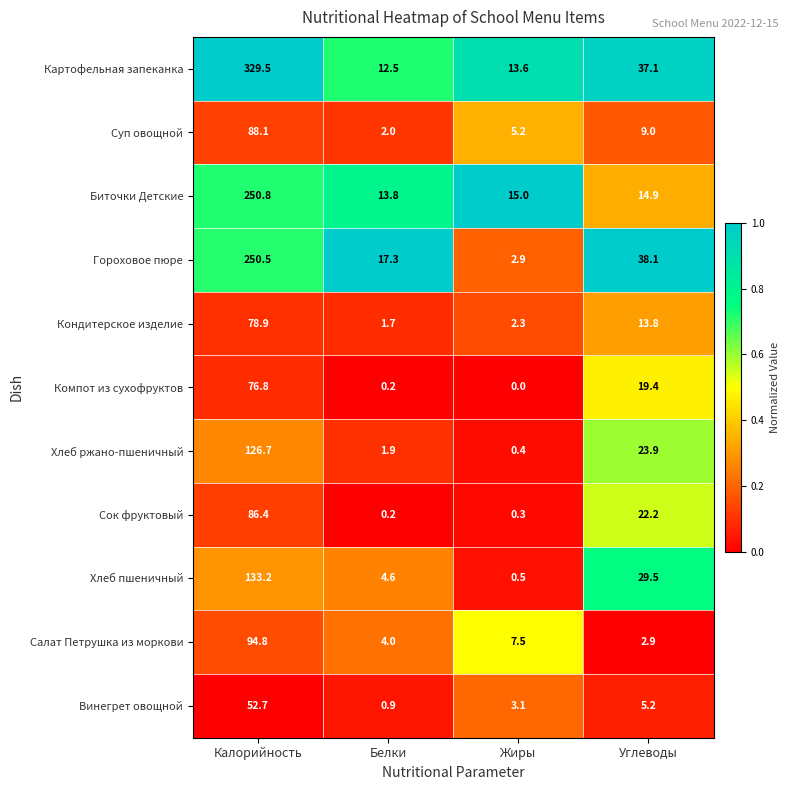

Rank the series by their maximum value, from lowest to highest.

Винегрет овощной, Компот из сухофруктов, Кондитерское изделие, Сок фруктовый, Суп овощной, Салат Петрушка из моркови, Хлеб ржано-пшеничный, Хлеб пшеничный, Гороховое пюре, Биточки Детские, Картофельная запеканка